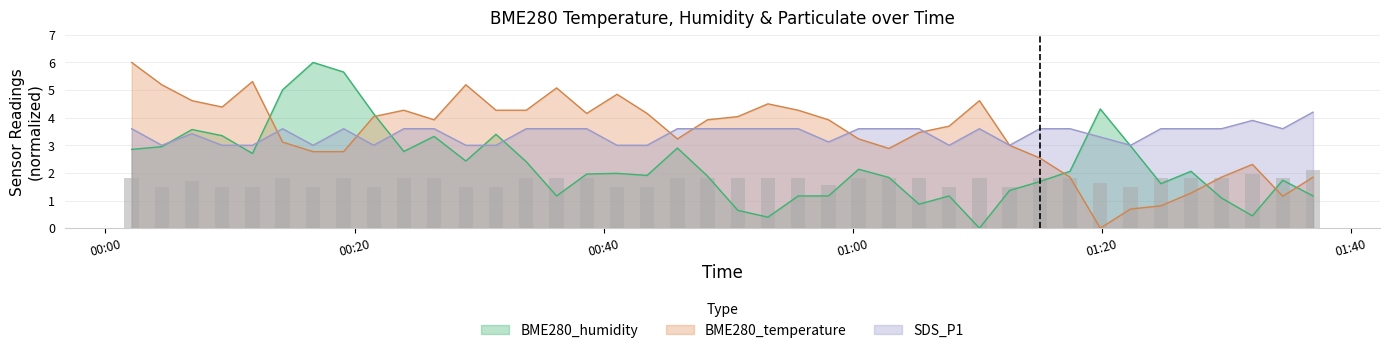

List the series in order of their peak value, lowest first.

SDS_P1, BME280_temperature, BME280_humidity